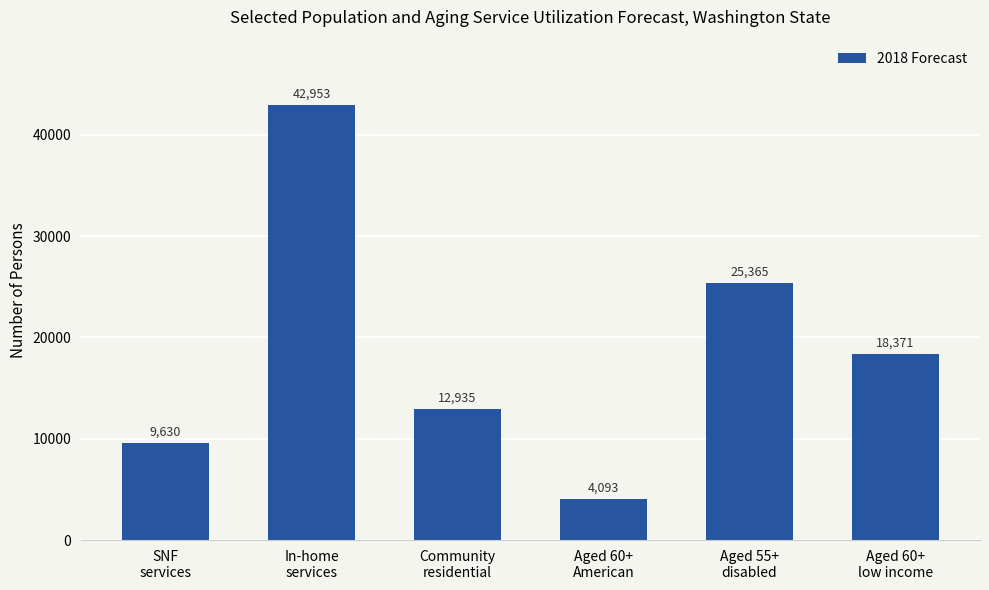

What is the average value?

18891.2